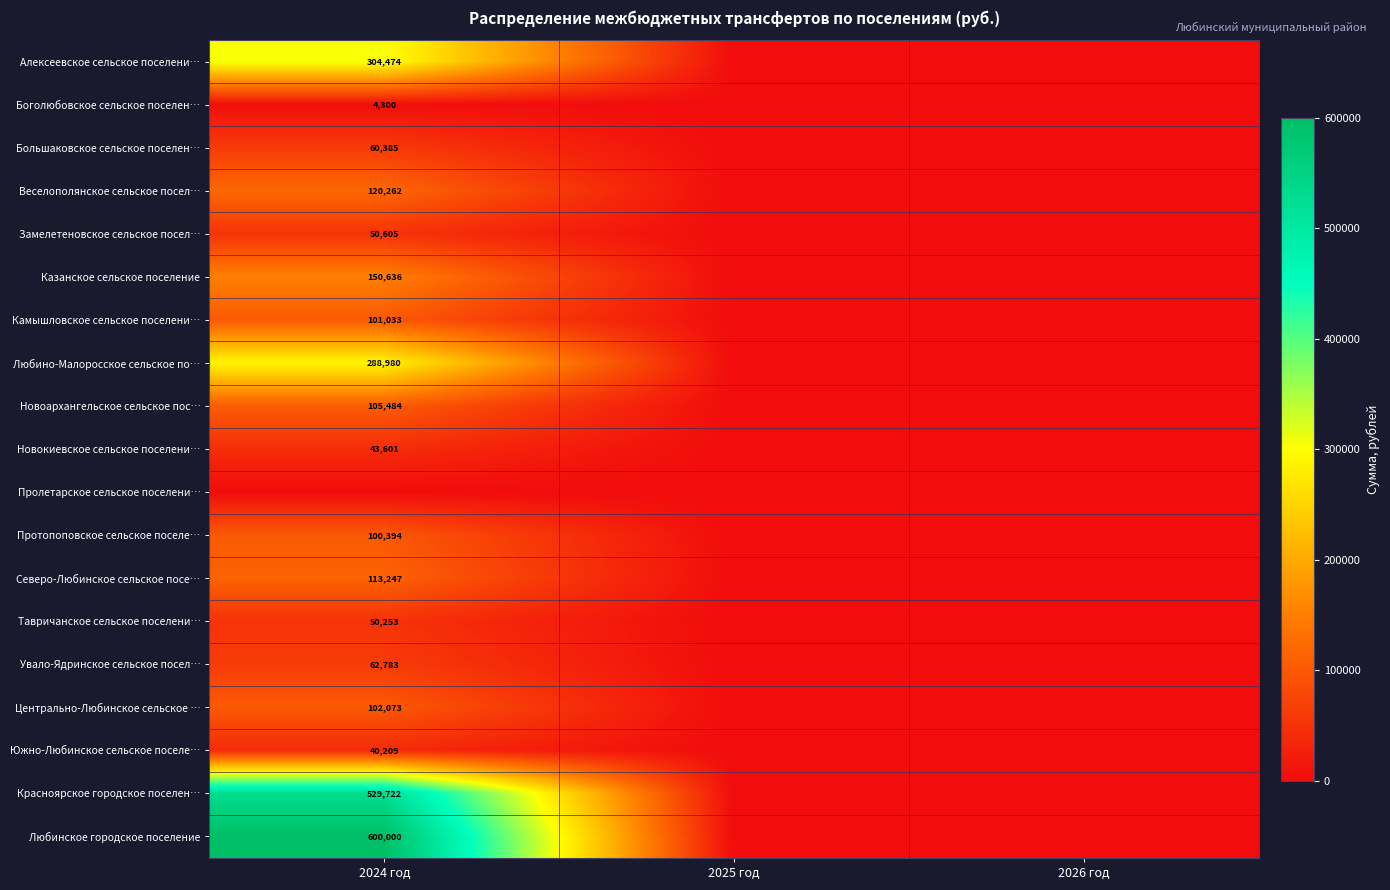

How many series are shown in this chart?

19